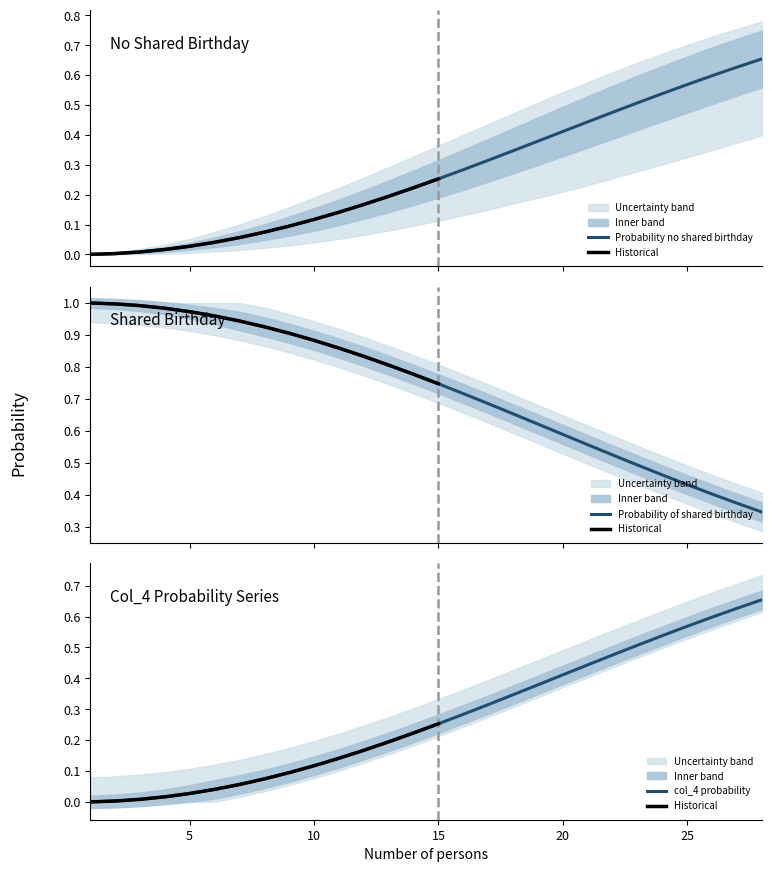

Count the number of data series in this chart.

3